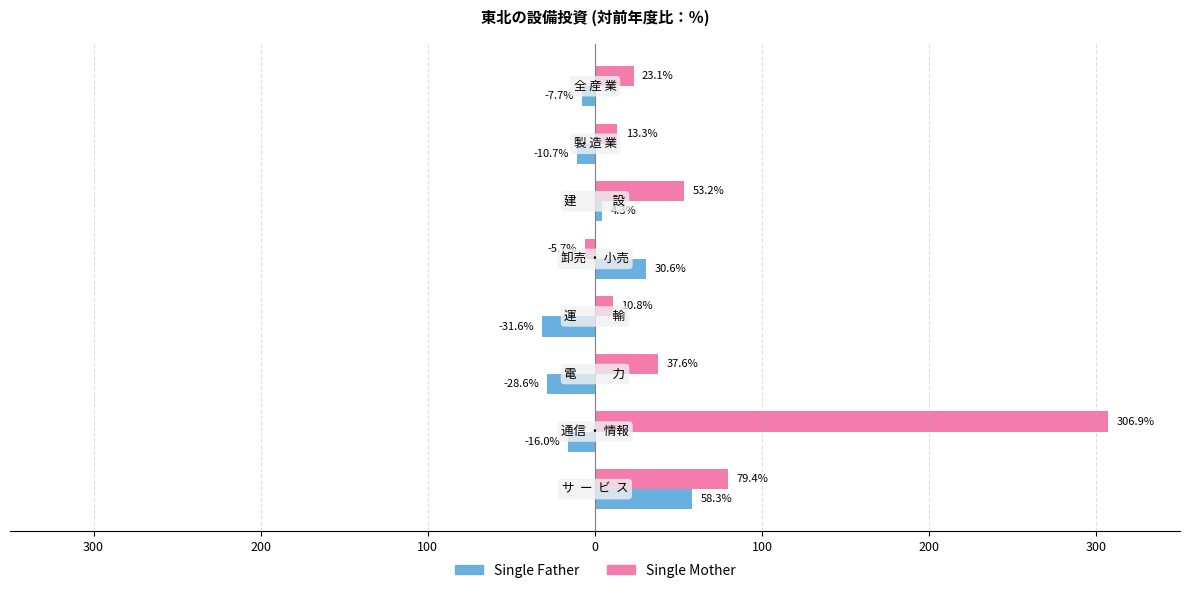

List the series in order of their peak value, lowest first.

Single Father, Single Mother